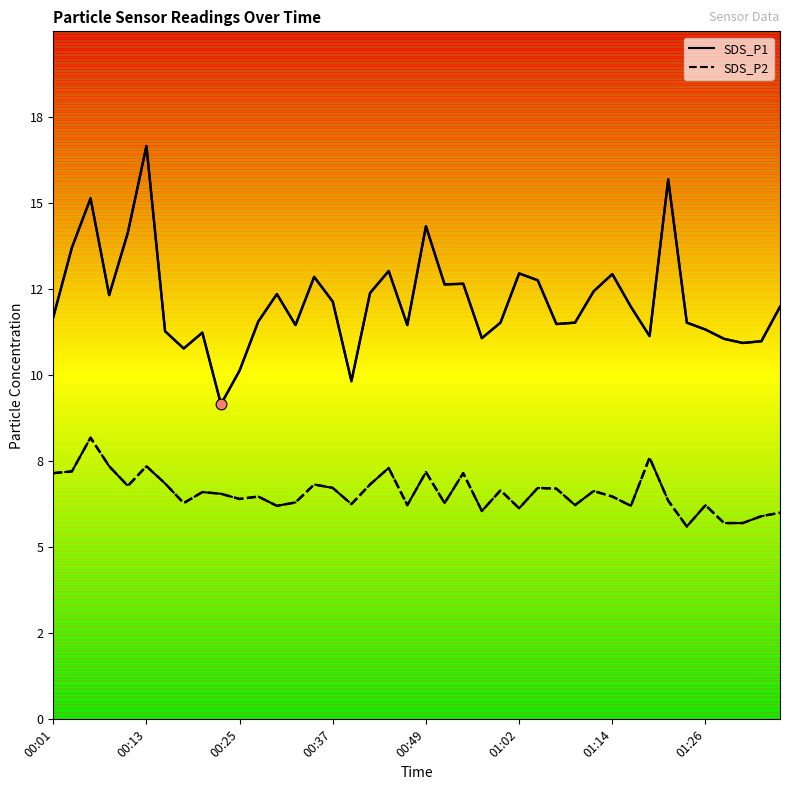

Which series has the widest spread of Y values?

SDS_P1